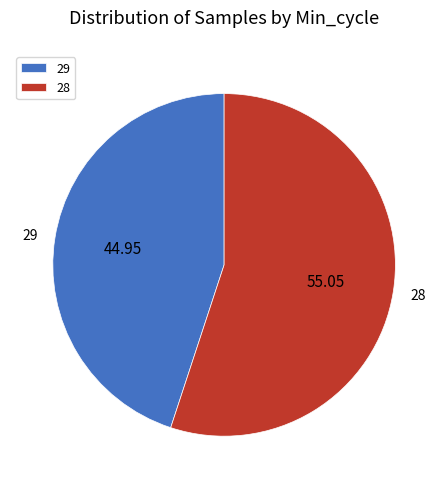

Count the number of slices in the pie.

2